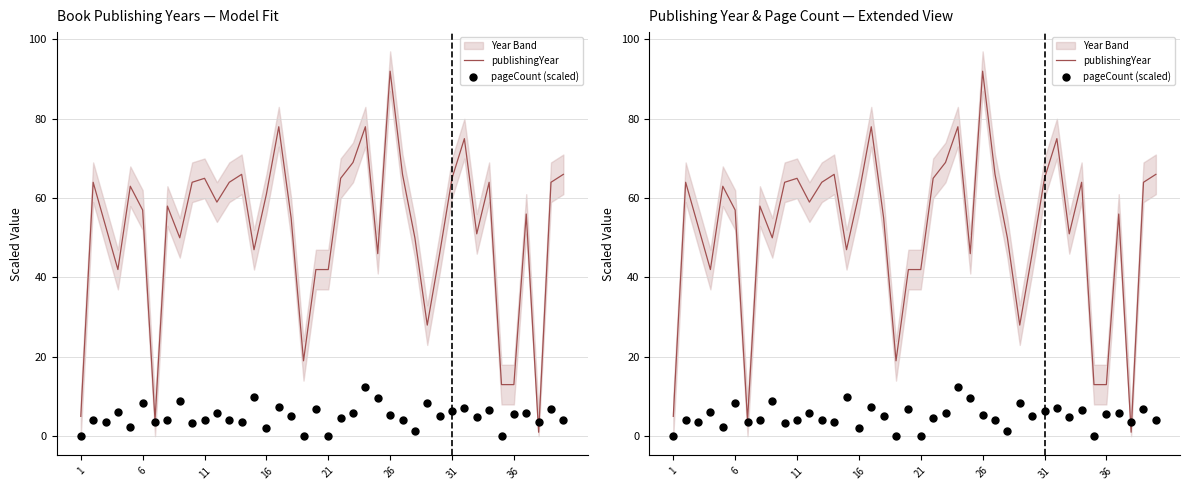

Is the value of publishingYear at 38 greater than the value of pageCount (scaled) at 8?

Yes